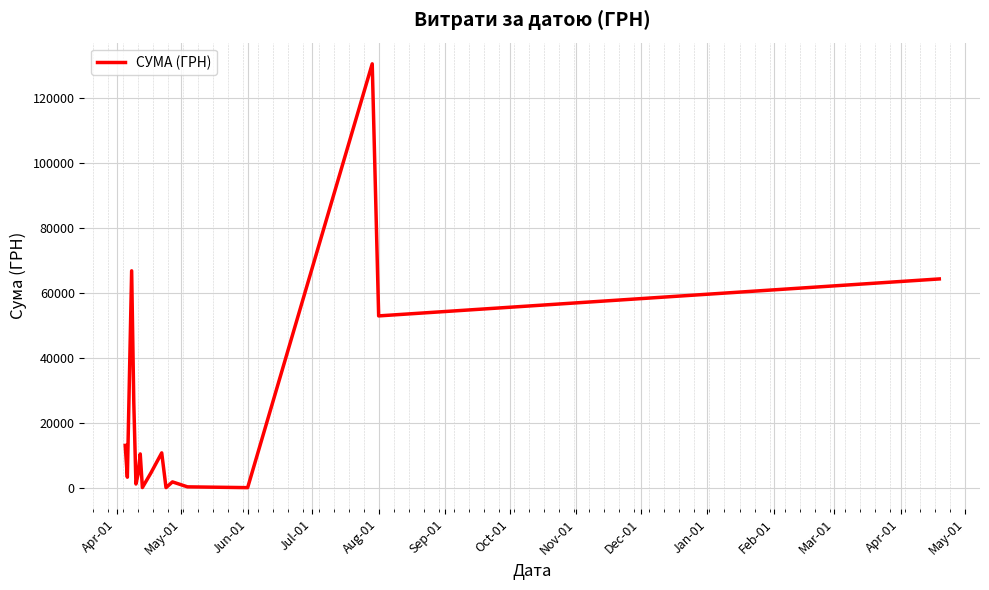

What is the greatest value displayed?

130379.7